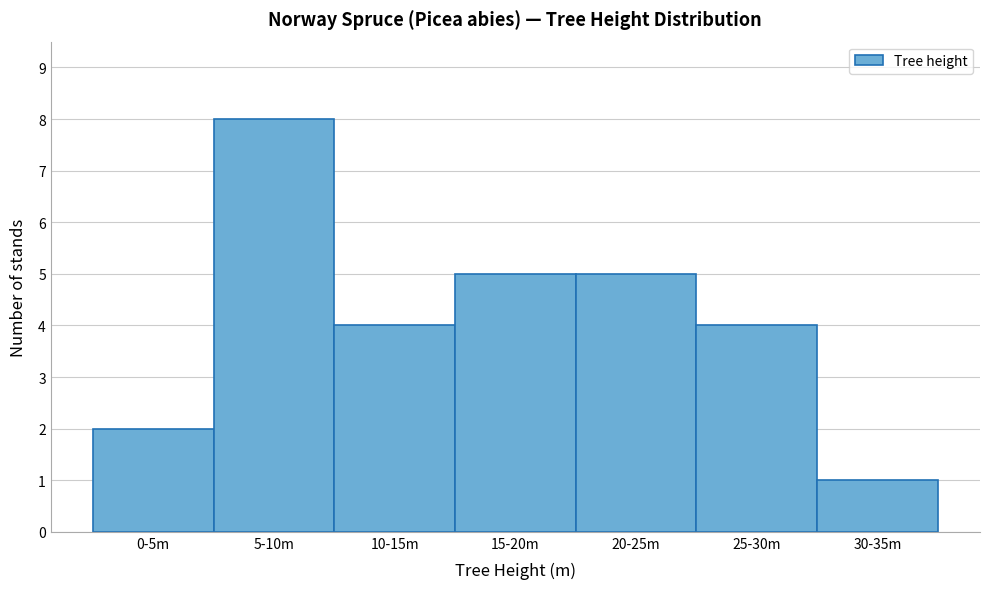

Reading left to right, extract all data points from this chart.

2	8	4	5	5	4	1